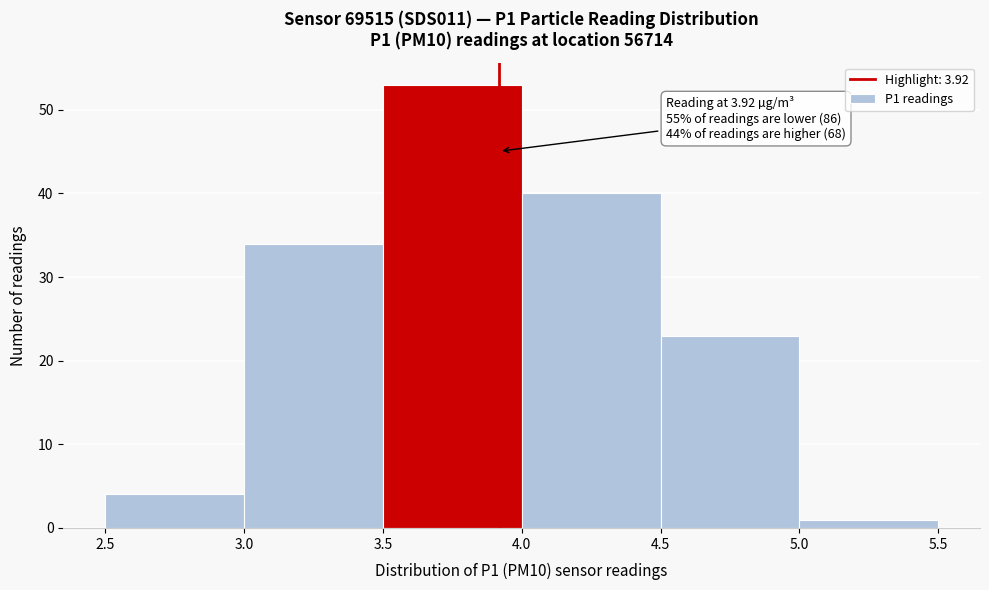

Which range on the x-axis has the tallest bar?

3.5 to 4.0